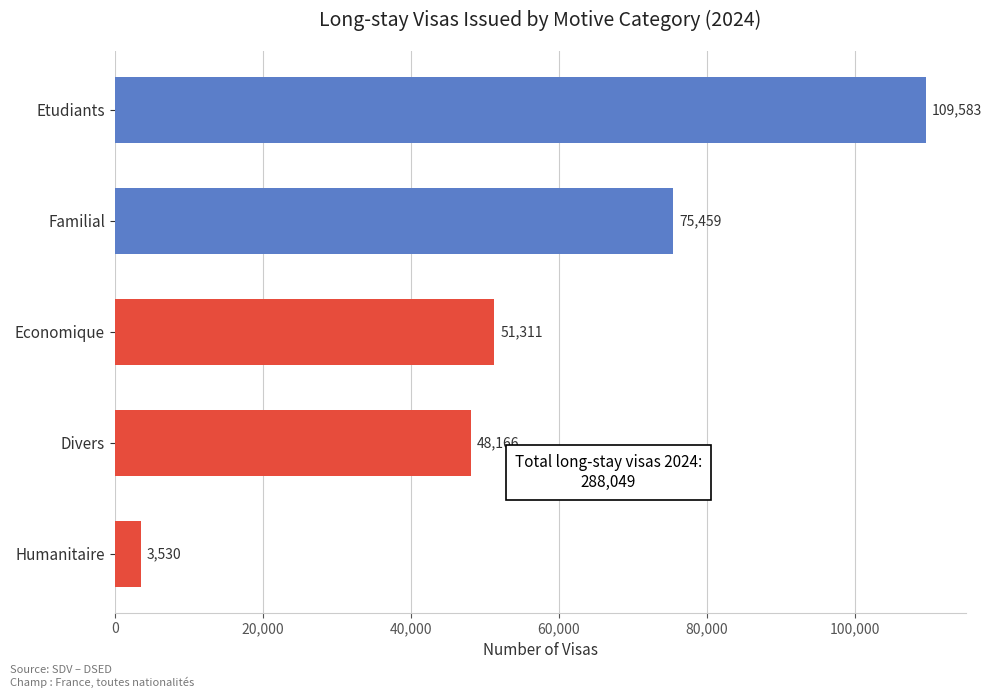

Is it true that the value at Humanitaire is 3530?

True